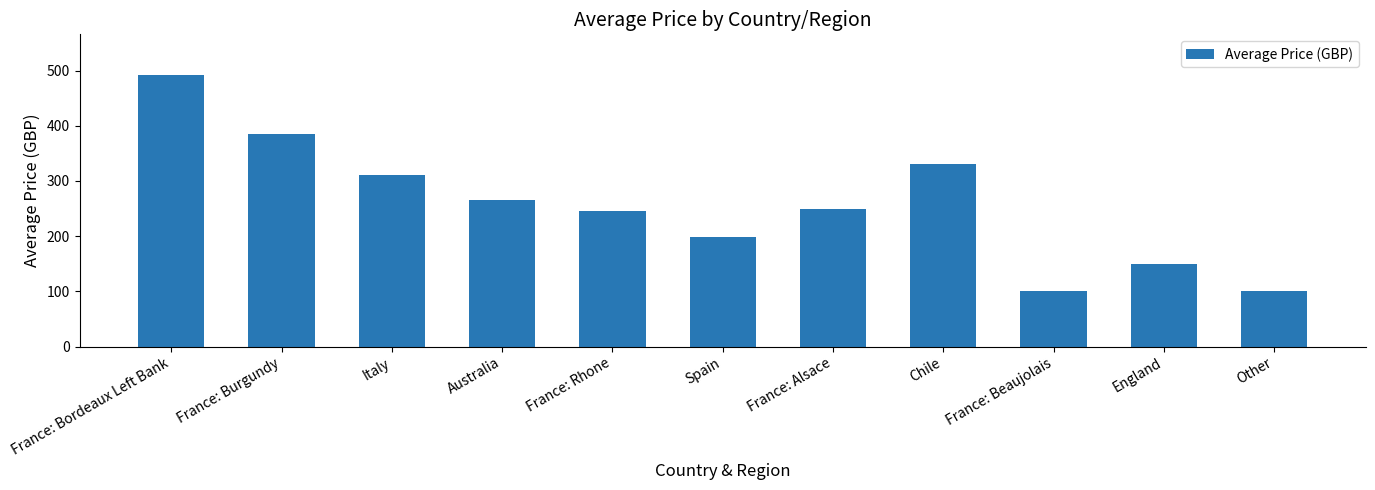

What is the difference between the values at Spain and England?

48